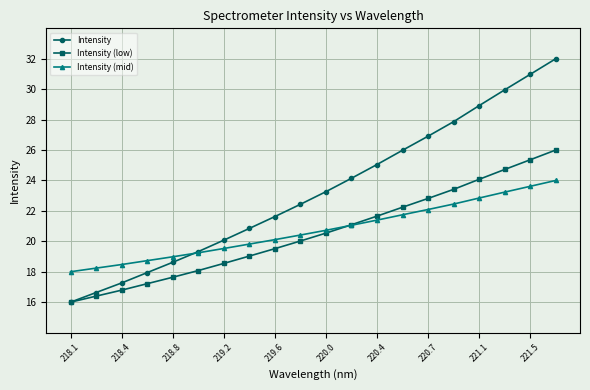

True or false: Intensity (low) has more than 2 interior local peaks.

False